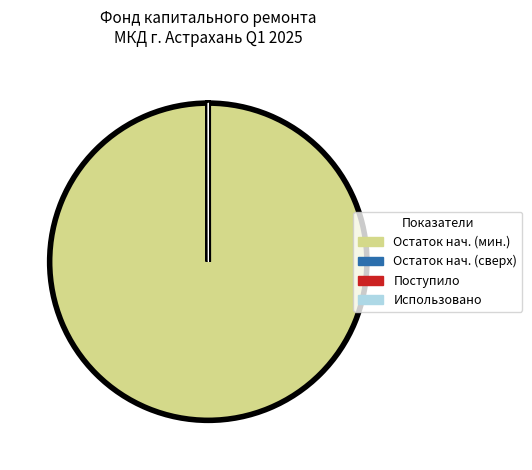

Does any single category account for the majority?

Yes